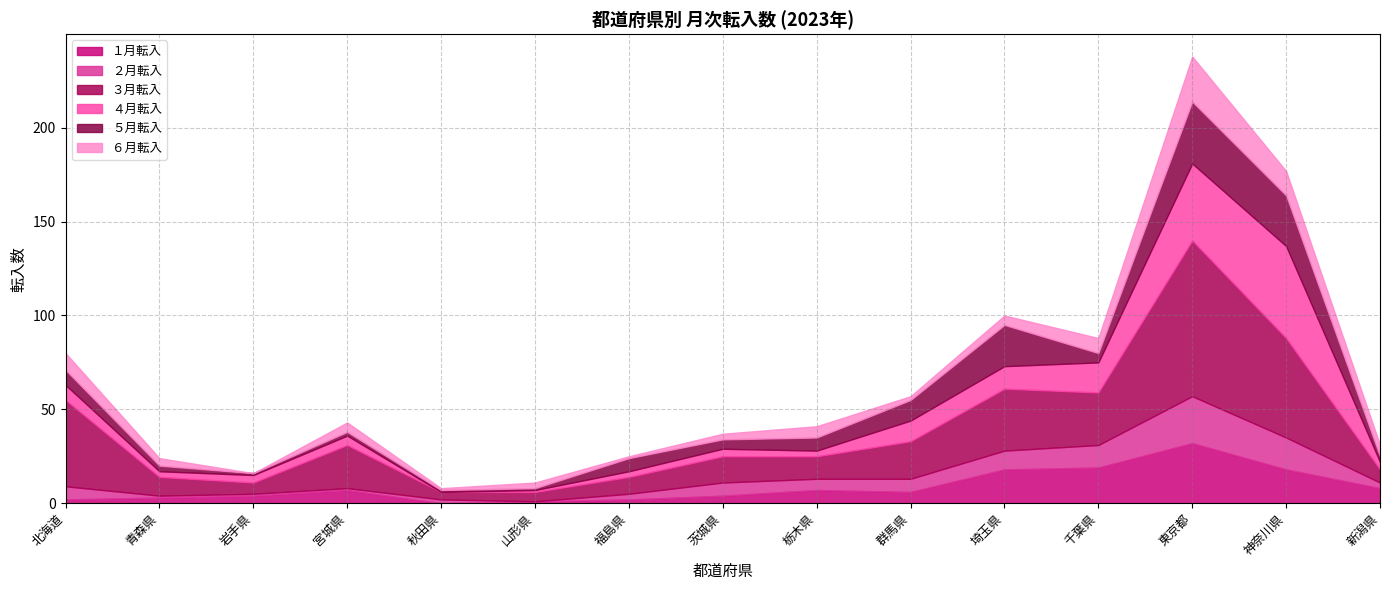

Reading left to right, transcribe all the data shown in this chart.

１月転入: 北海道=2	青森県=3	岩手県=4	宮城県=7	秋田県=0	山形県=1	福島県=2	茨城県=4	栃木県=7	群馬県=6	埼玉県=18	千葉県=19	東京都=32	神奈川県=18	新潟県=8
２月転入: 北海道=7	青森県=1	岩手県=1	宮城県=1	秋田県=2	山形県=0	福島県=3	茨城県=7	栃木県=6	群馬県=7	埼玉県=10	千葉県=12	東京都=25	神奈川県=17	新潟県=3
３月転入: 北海道=46	青森県=10	岩手県=6	宮城県=23	秋田県=4	山形県=5	福島県=9	茨城県=14	栃木県=12	群馬県=20	埼玉県=33	千葉県=28	東京都=83	神奈川県=53	新潟県=7
４月転入: 北海道=8	青森県=3	岩手県=4	宮城県=5	秋田県=0	山形県=1	福島県=3	茨城県=4	栃木県=3	群馬県=11	埼玉県=12	千葉県=16	東京都=41	神奈川県=49	新潟県=4
５月転入: 北海道=8	青森県=3	岩手県=1	宮城県=2	秋田県=1	山形県=1	福島県=7	茨城県=5	栃木県=7	群馬県=11	埼玉県=22	千葉県=5	東京都=33	神奈川県=27	新潟県=3
６月転入: 北海道=9	青森県=4	岩手県=0	宮城県=5	秋田県=1	山形県=3	福島県=1	茨城県=3	栃木県=6	群馬県=2	埼玉県=5	千葉県=8	東京都=24	神奈川県=13	新潟県=6